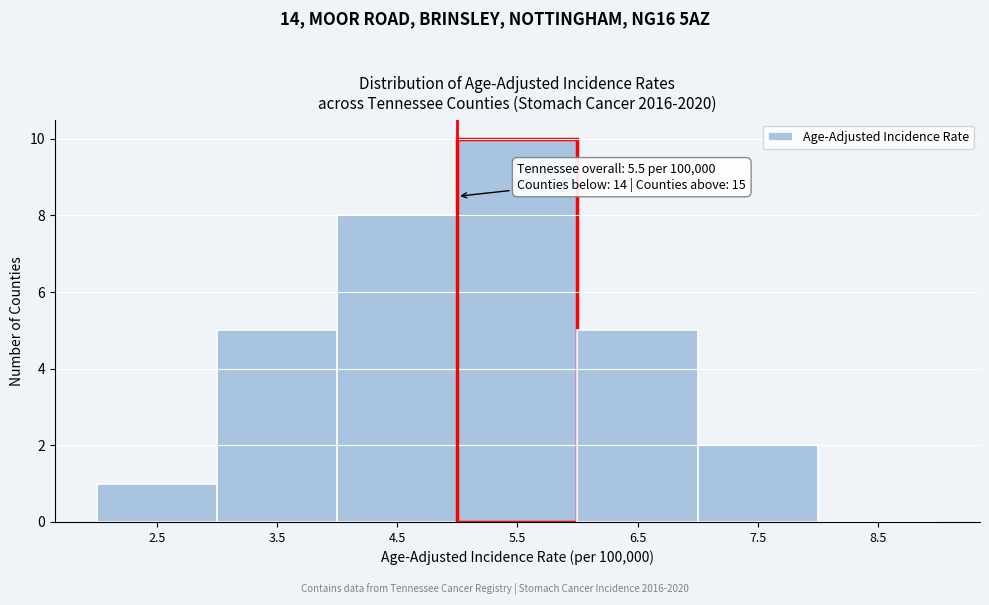

Reading right to left, list all the values displayed in this chart.

8.5=0	7.5=2	6.5=5	5.5=10	4.5=8	3.5=5	2.5=1